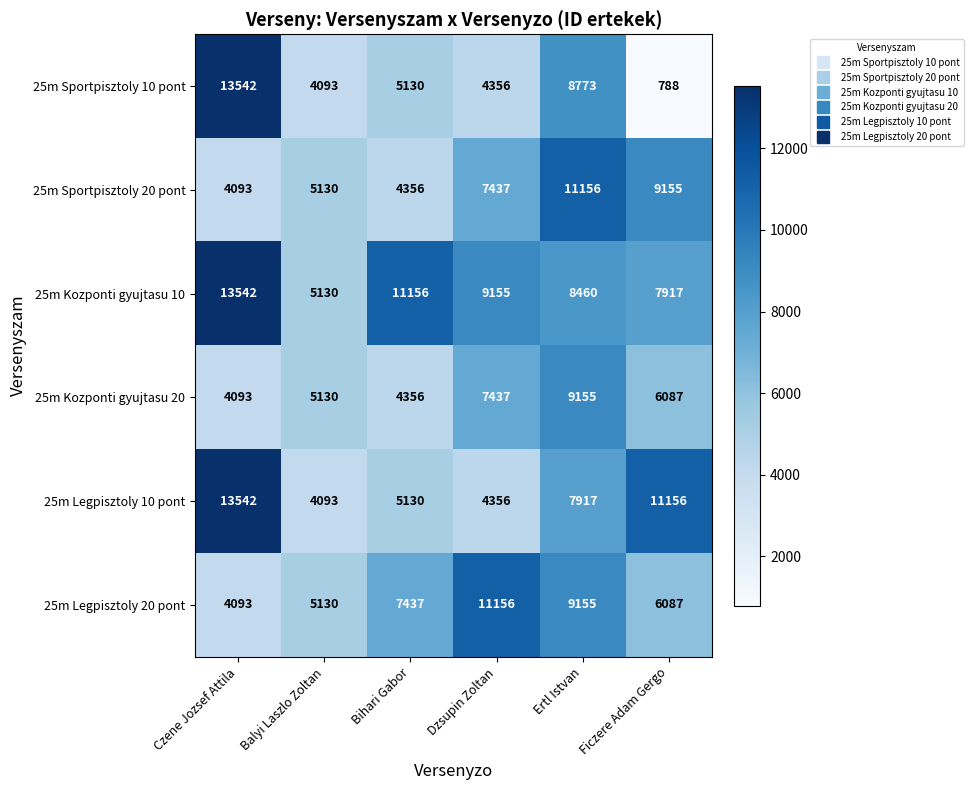

True or false: 25m Legpisztoly 20 pont has a value of 7437 at Bihari Gabor.

True